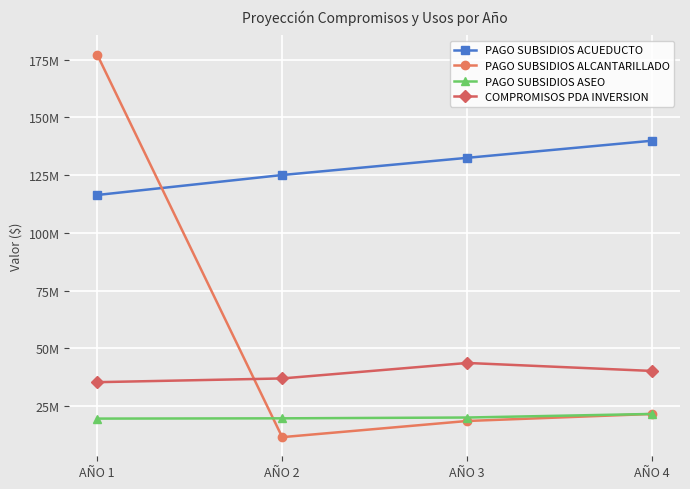

Where is COMPROMISOS PDA INVERSION nearest to the value 39472190?

AÑO 4